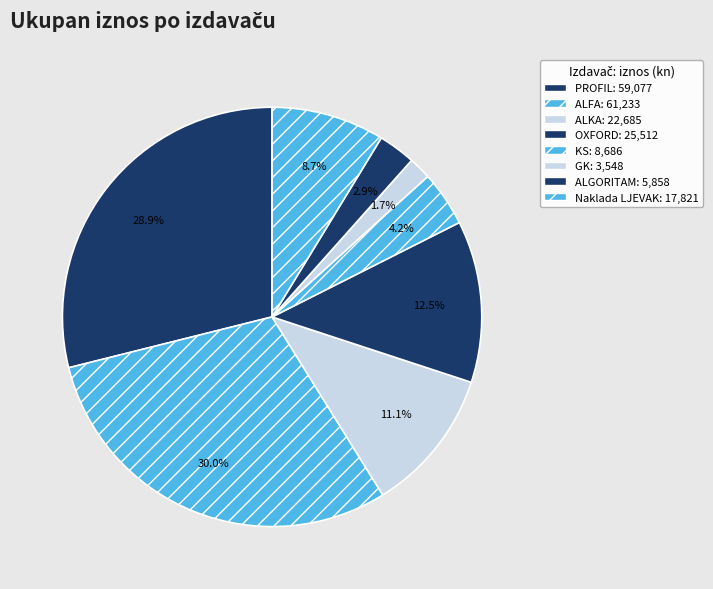

Does any single category account for the majority?

No